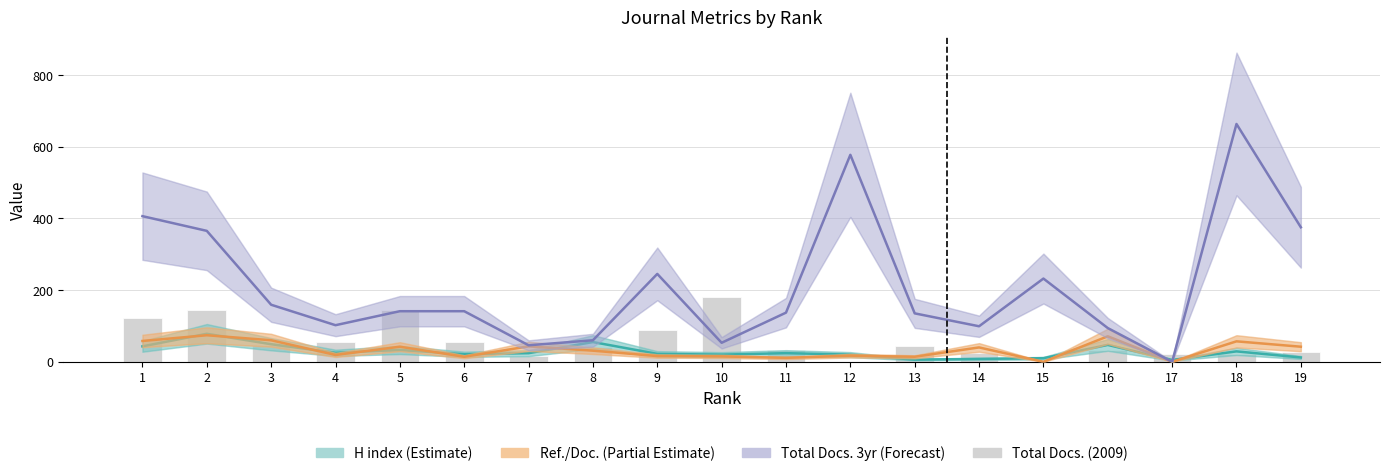

What is the difference between the Total Docs. 3yr (Forecast) values at 2 and 3?

206